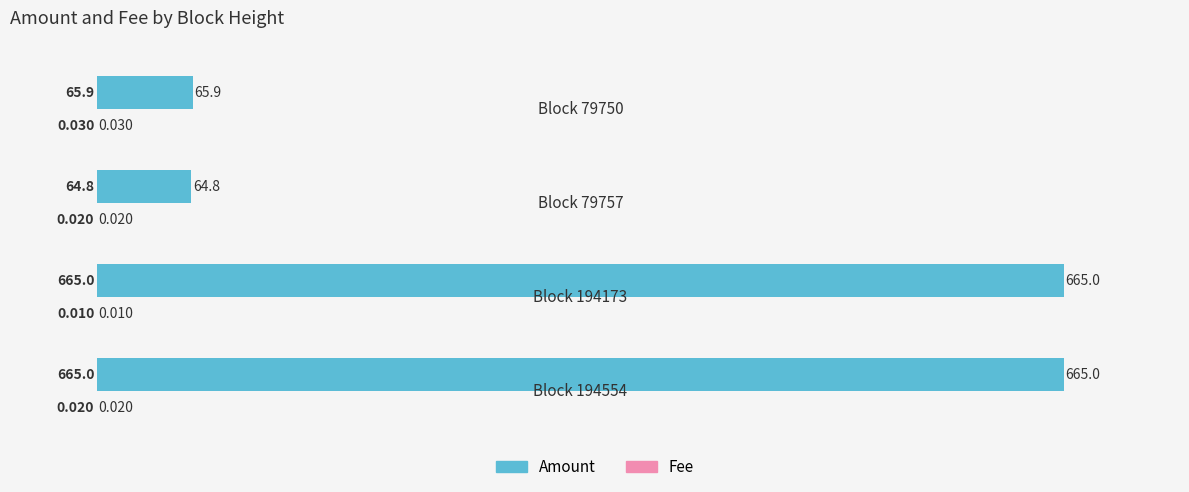

Between 0.0 and 3.0, which series saw the biggest shift?

Amount